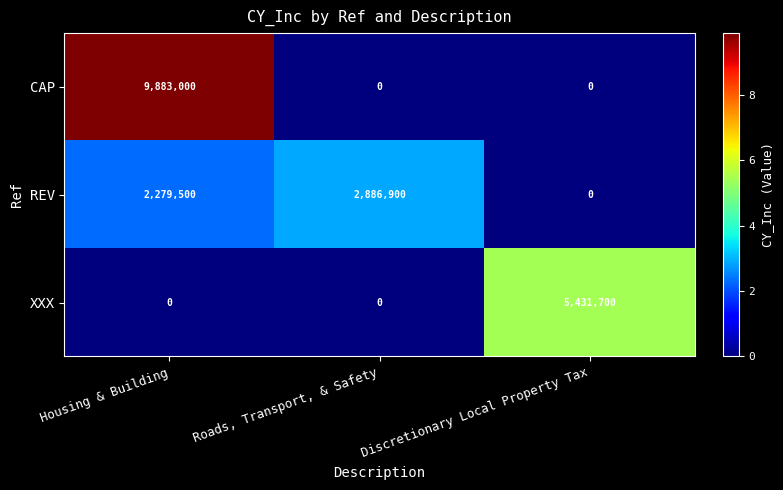

Rank the series by their maximum value, from highest to lowest.

CAP, XXX, REV